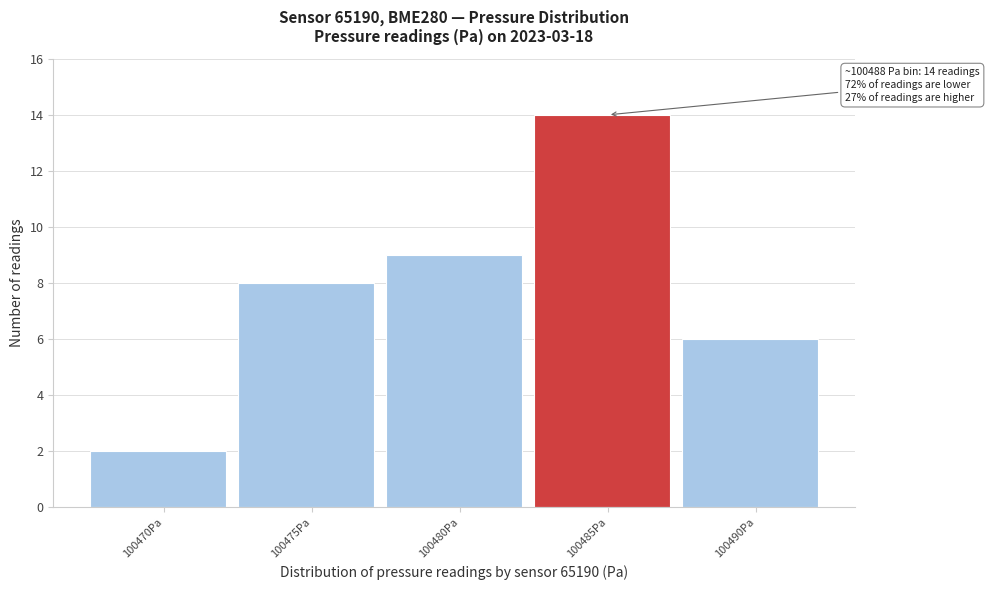

Reading right to left, transcribe all the data shown in this chart.

6	14	9	8	2